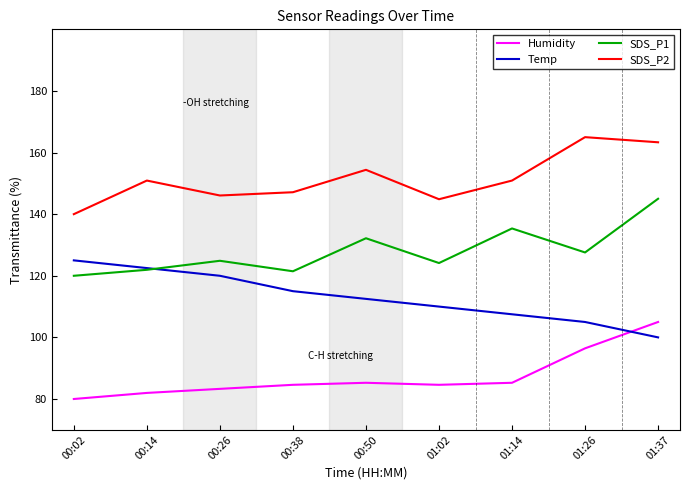

The SDS_P1 series shows 178.2 at 00:50. True or false?

False